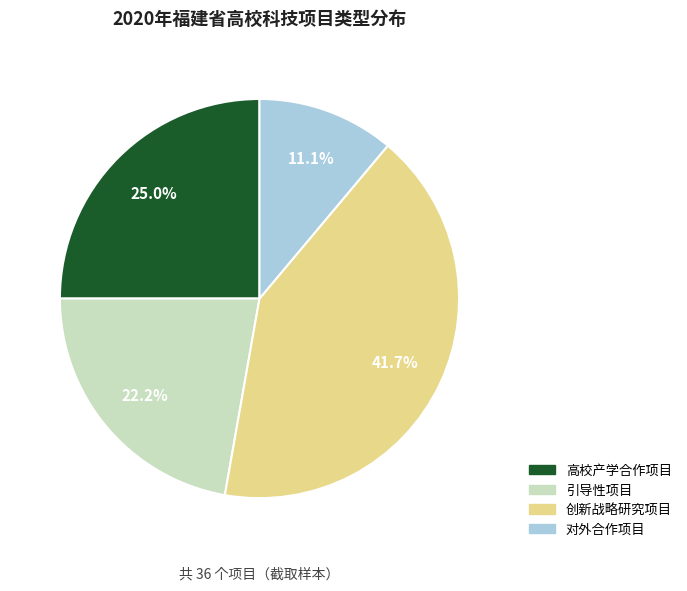

What percentage is the 引导性项目 slice, to the nearest percent?

22%